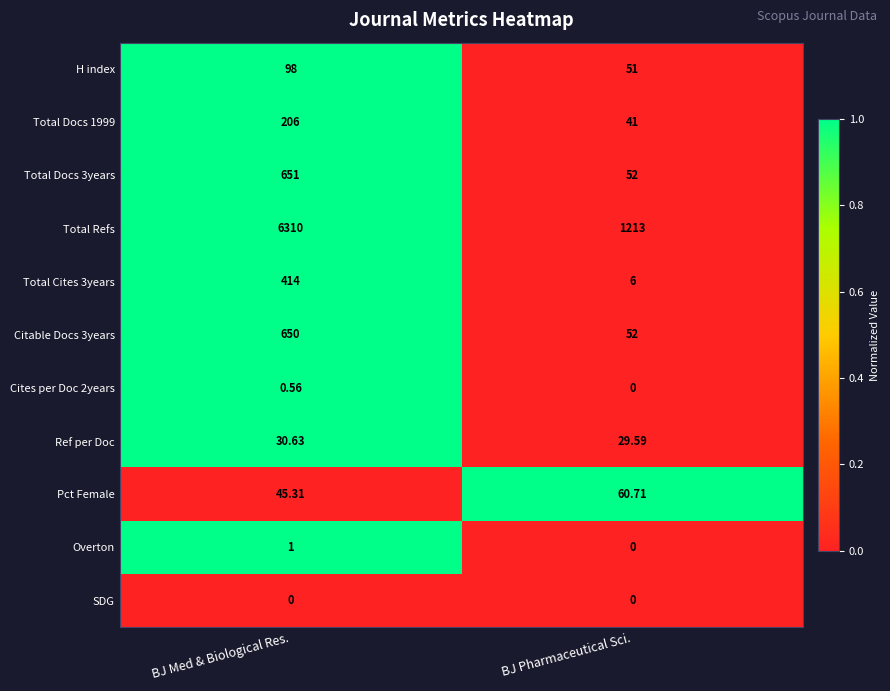

Which category has the lowest value in the H index series?

BJ Pharmaceutical Sci.